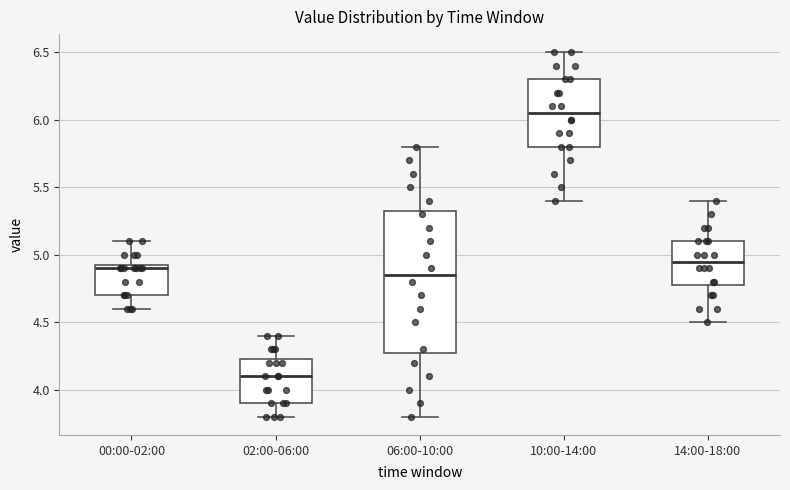

Reading left to right, transcribe this box plot: for each box, give where its median line is, the range the box spans, and where its two whiskers end, as read against the y-axis. The values are not printed on the chart, so give them approximately, as read against the axis.

00:00-02:00: median 4.90, box 4.70 to 4.95, whiskers 4.60 to 5.10
02:00-06:00: median 4.10, box 3.90 to 4.25, whiskers 3.80 to 4.40
06:00-10:00: median 4.85, box 4.30 to 5.35, whiskers 3.80 to 5.80
10:00-14:00: median 6.05, box 5.80 to 6.30, whiskers 5.40 to 6.50
14:00-18:00: median 4.95, box 4.80 to 5.10, whiskers 4.50 to 5.40